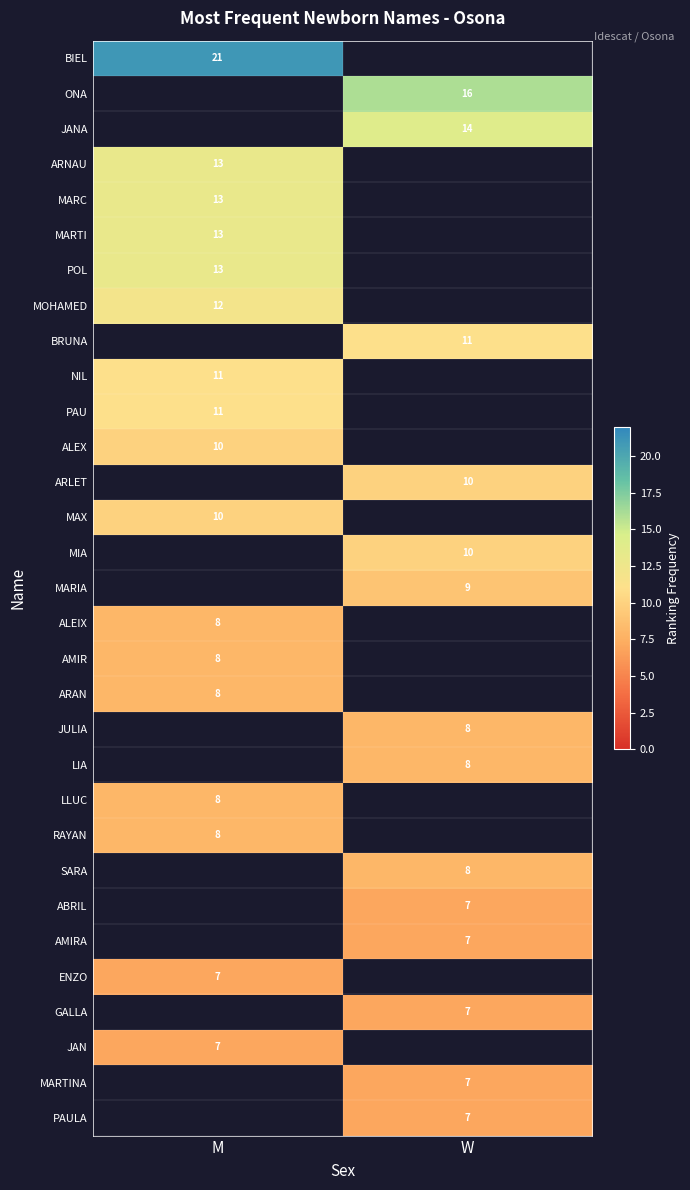

The MARTINA series shows 4 at W. True or false?

False